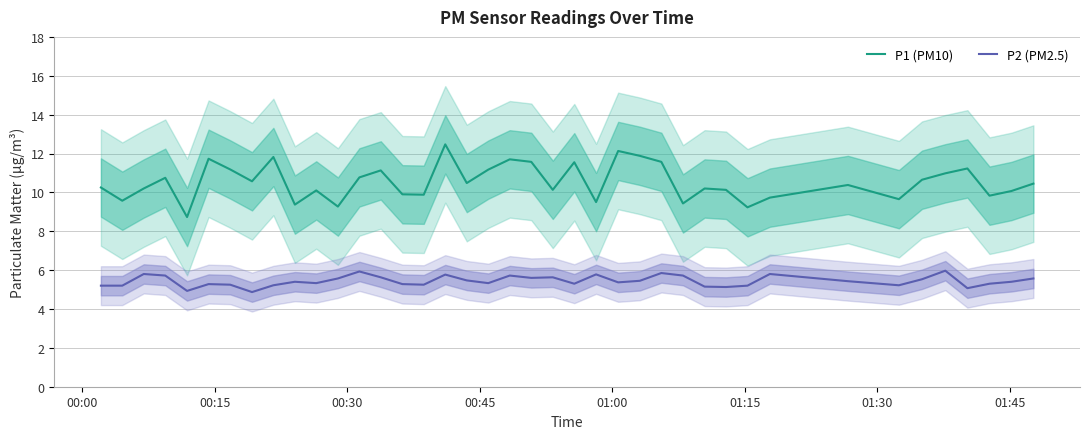

True or false: P2 (PM2.5) and P1 (PM10) intersect in this chart.

False